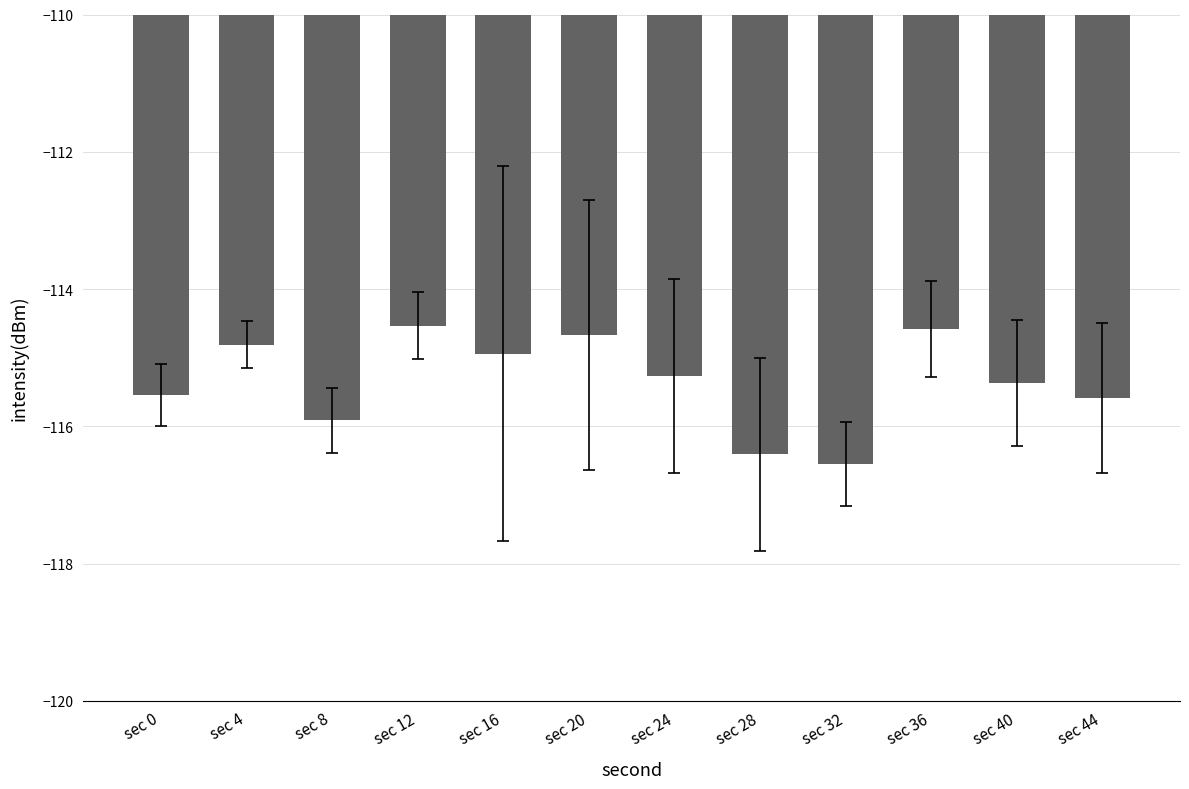

What is the greatest value displayed?

-114.5